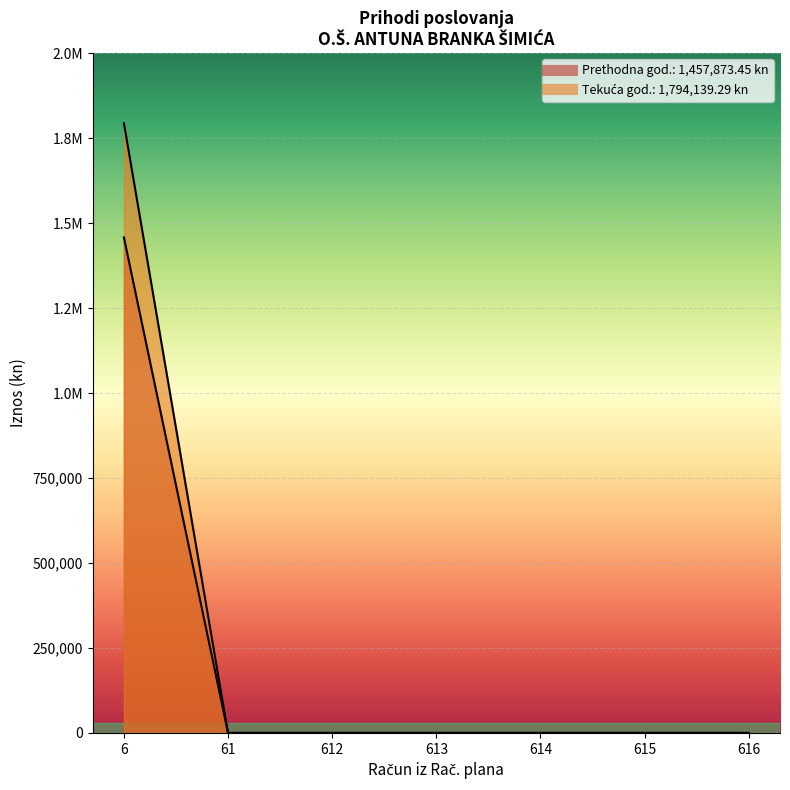

True or false: Ostvareno u izvještajnom razdoblju tekuće godine and Ostvareno u izvještajnom razdoblju prethodne godine intersect in this chart.

False